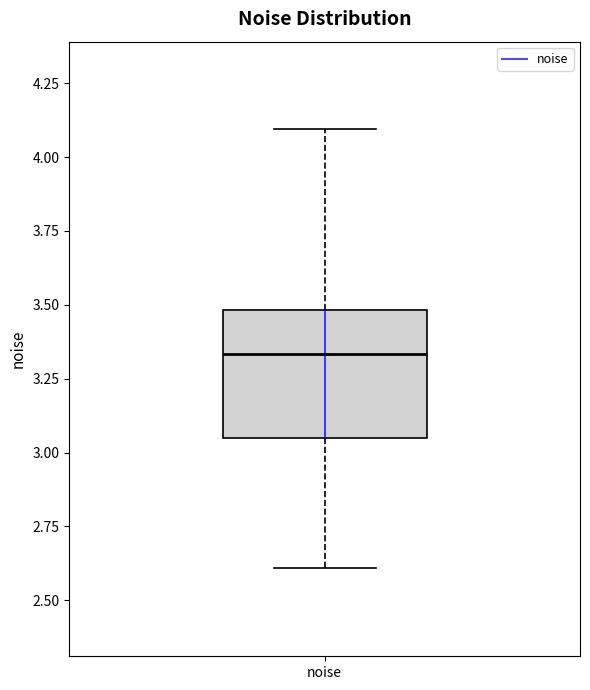

Read this box plot against the y-axis: the position of the median line, the range covered by the box, and the ends of both whiskers. The values are not printed on the chart, so give them approximately, as read against the axis.

median 3.35, box 3.05 to 3.50, whiskers 2.60 to 4.10